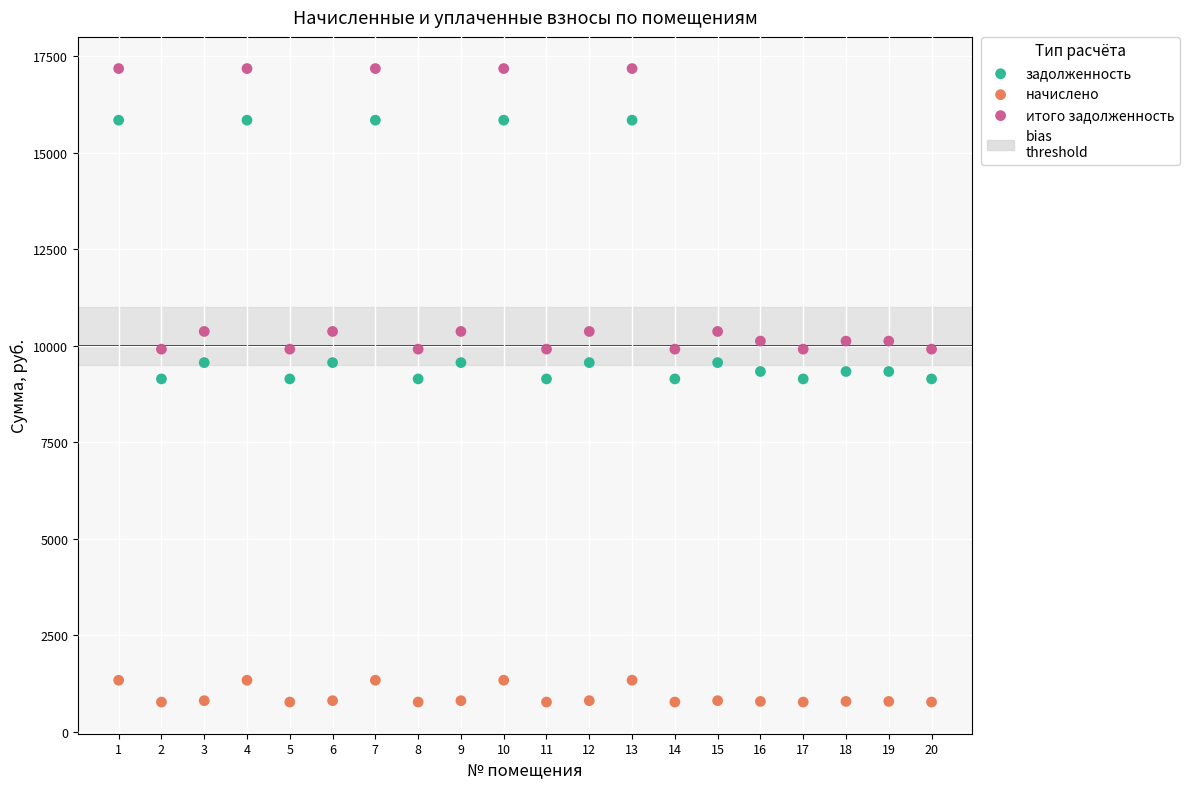

Which series reaches the maximum Y coordinate?

итого задолженность